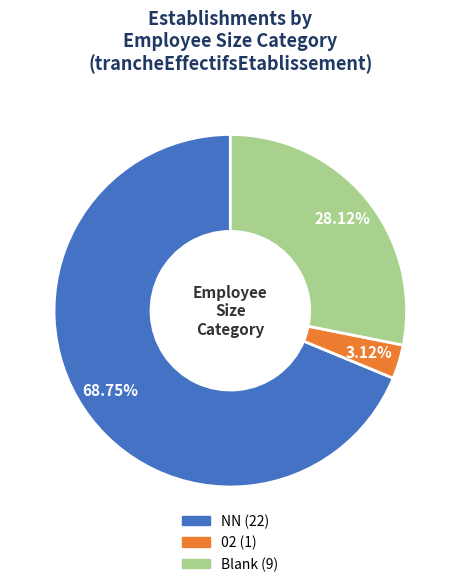

Does any single category account for the majority?

Yes